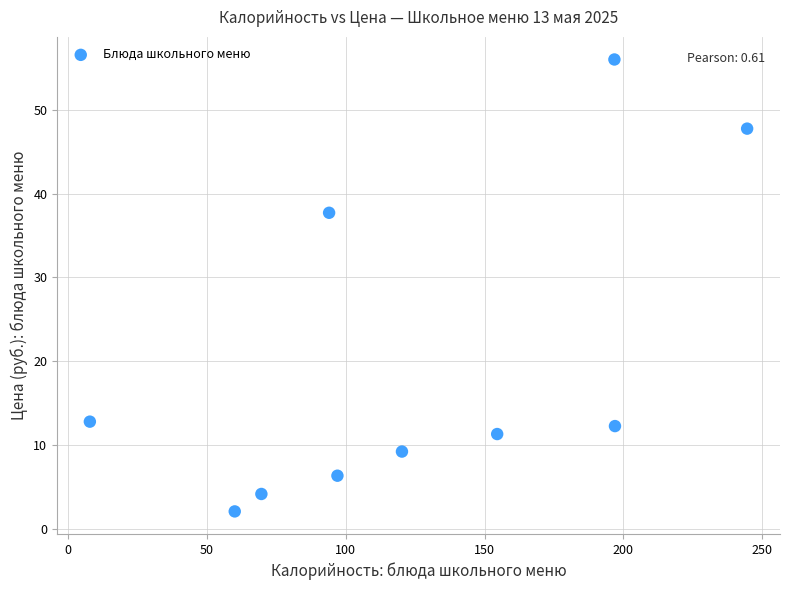

What is the average Y value?

20.0